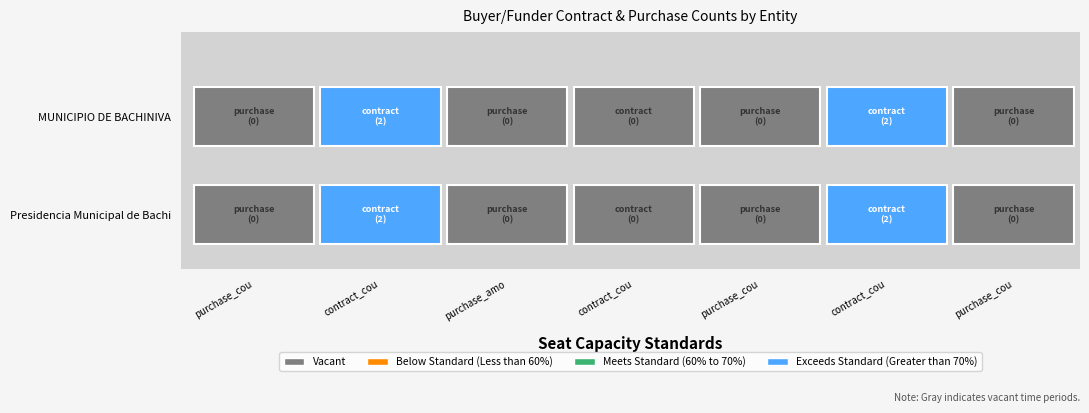

Which series has the largest total across all categories?

presidencia-municipal-de-bachiniva